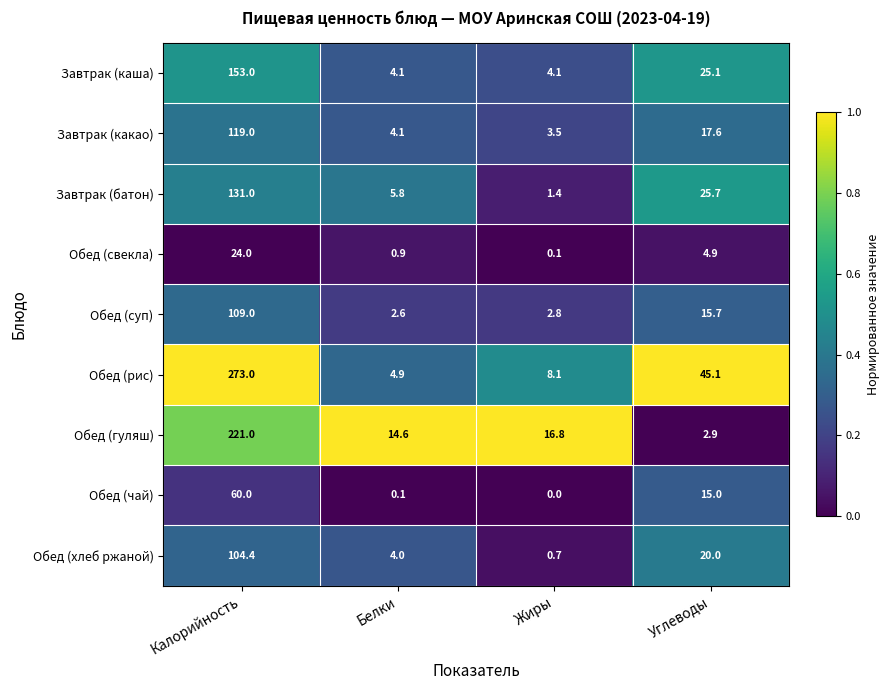

Where is Обед (гуляш) nearest to the value 111?

Жиры